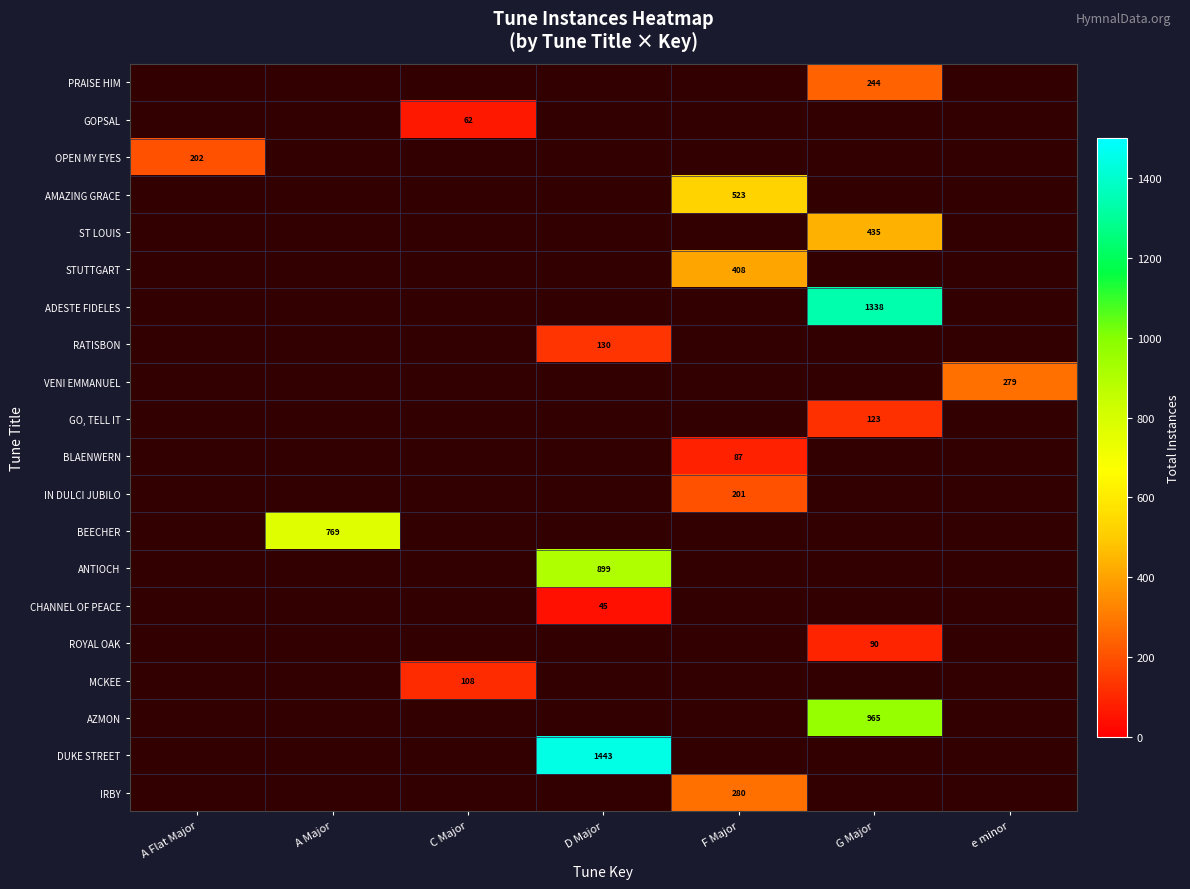

What is the maximum value shown in the chart?

1443.0